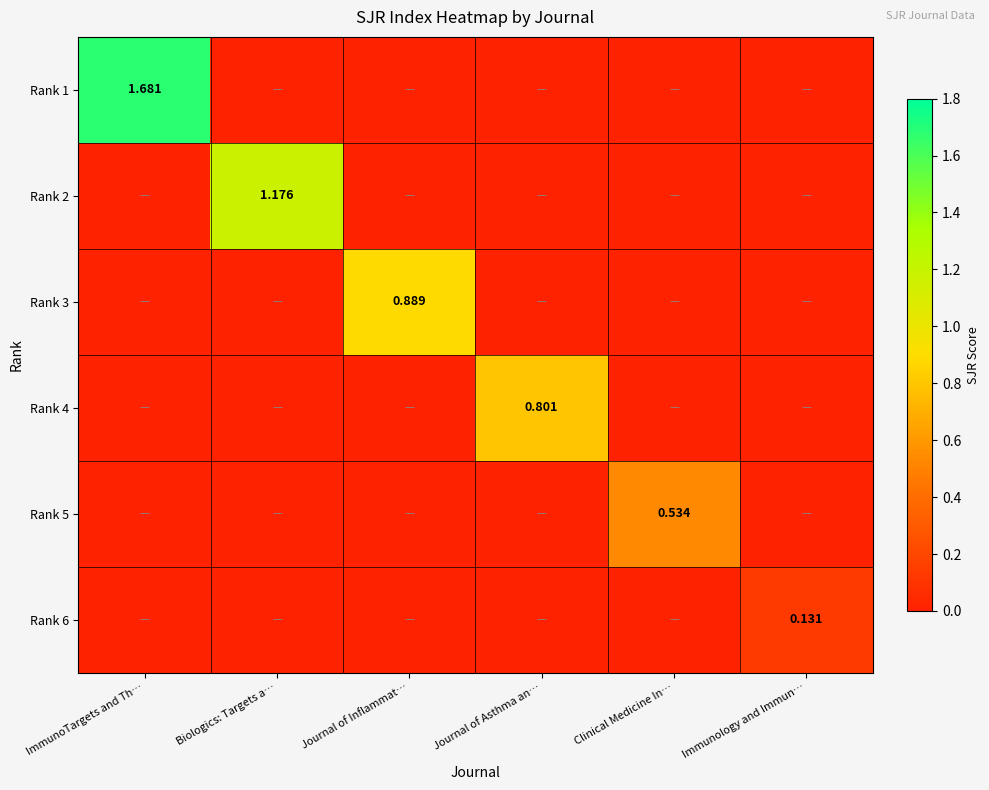

Where is Rank 1 nearest to the value 0?

Biologics: Targets a…